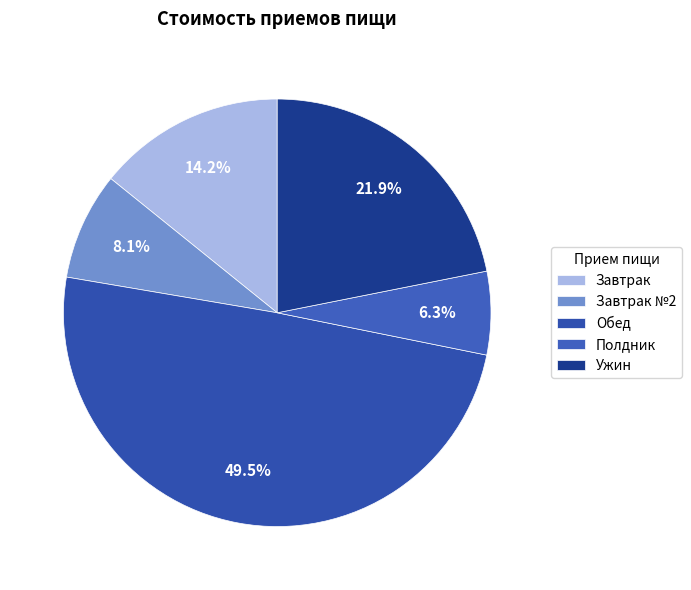

Is it true that Полдник is 6% of the pie?

True